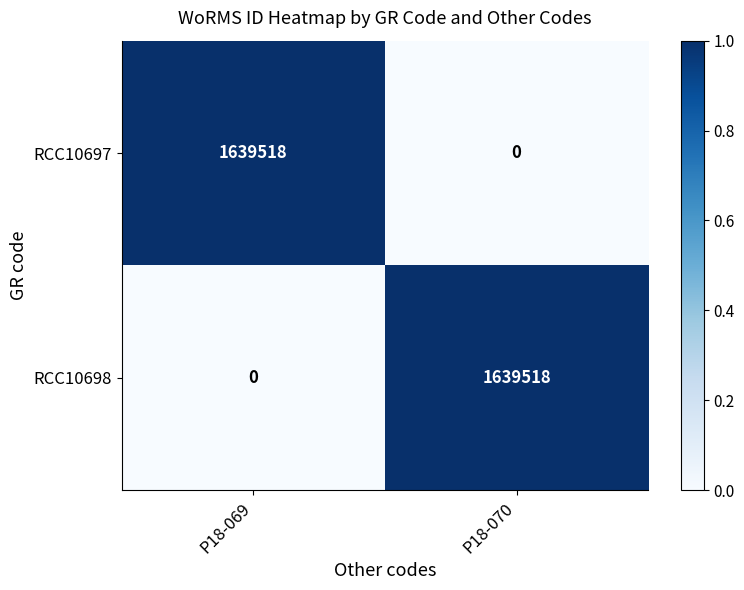

What is the spread (max minus min) of values at P18-069?

1639518